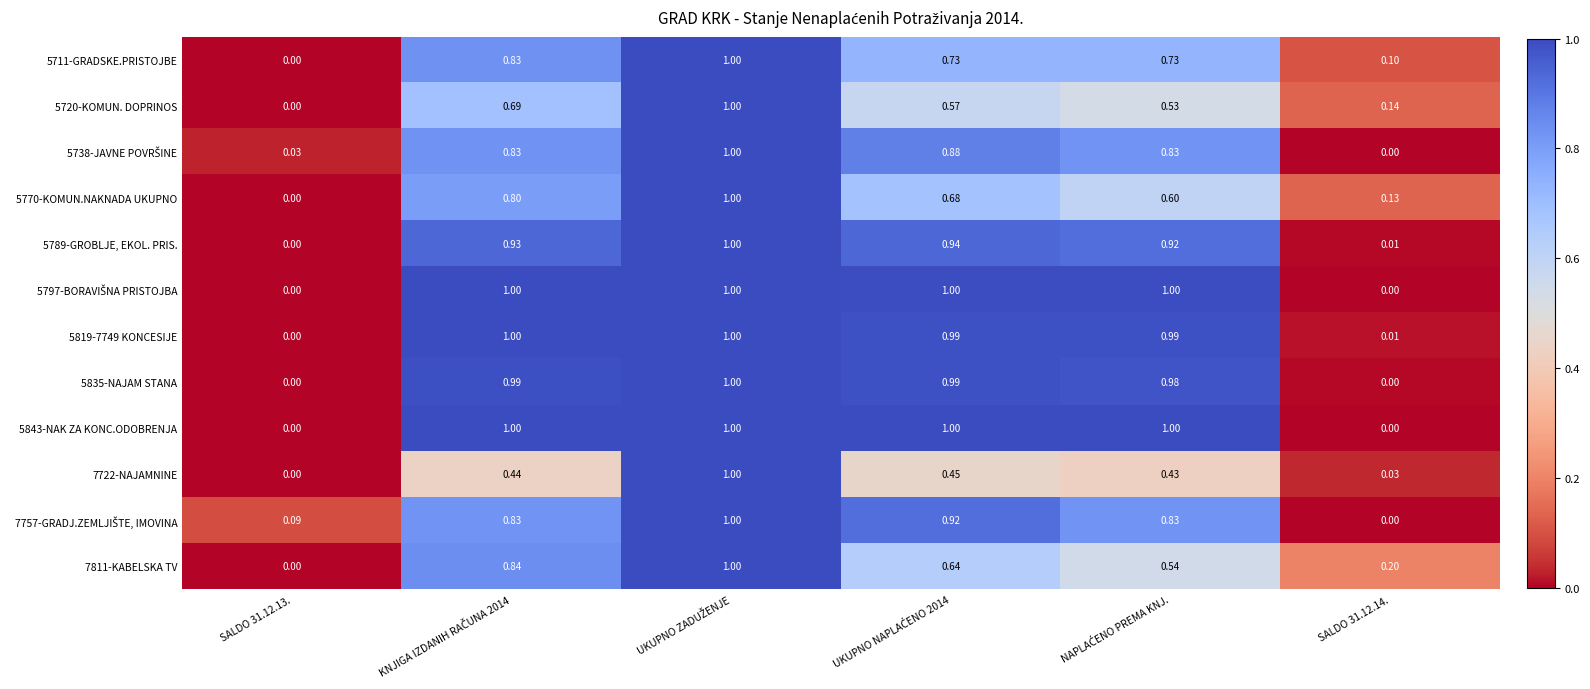

Is the value of 5711-GRADSKE.PRISTOJBE at SALDO 31.12.14. greater than the value of 5835-NAJAM STANA at SALDO 31.12.14.?

Yes